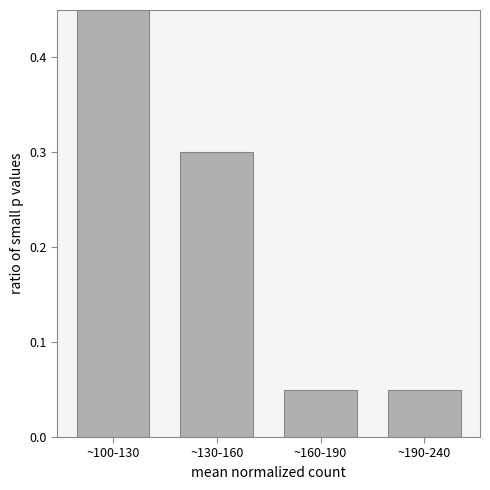

Between ~190-240 and ~130-160, which is larger?

~130-160